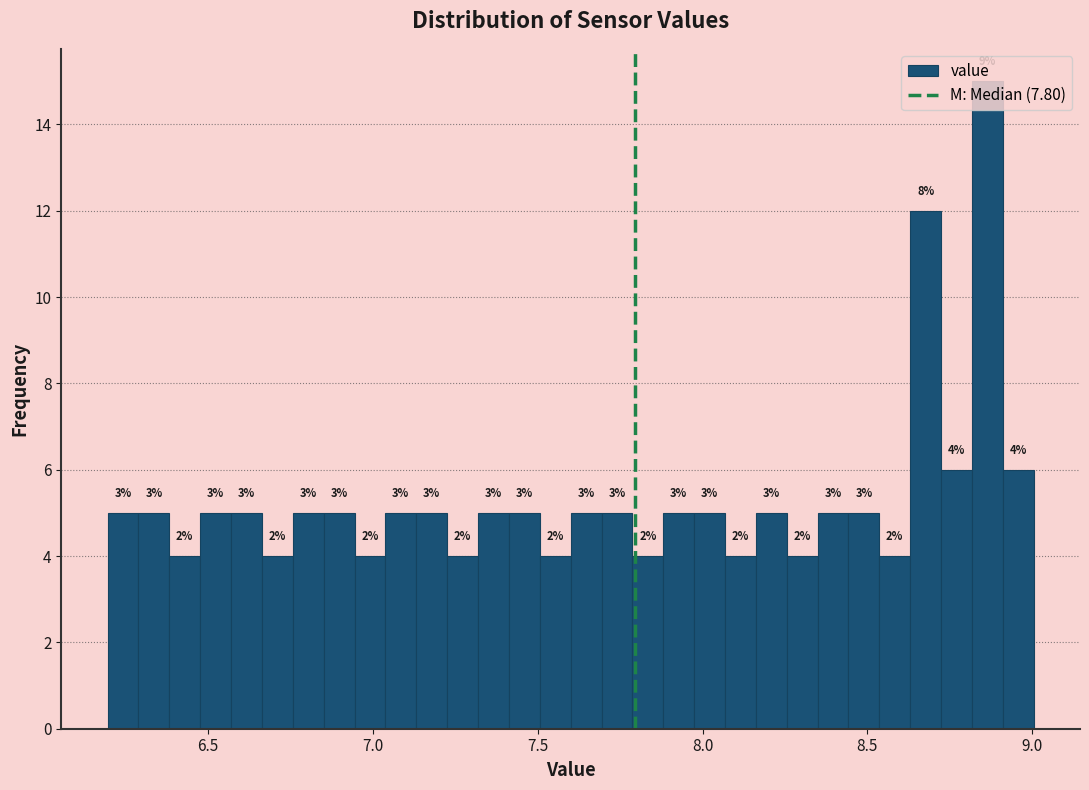

Read against the x-axis, roughly where is the centre of the tallest bar?

8.85